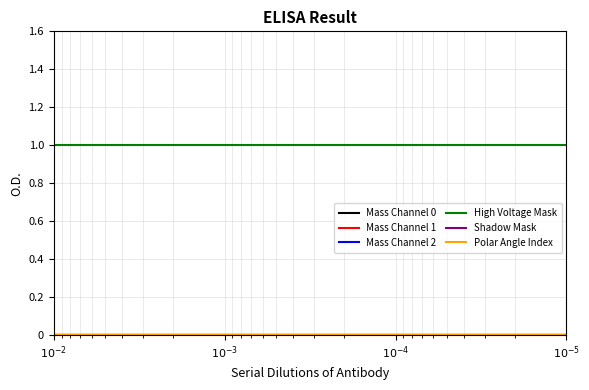

What are all the series names shown in the legend?

Mass Channel 0, Mass Channel 1, Mass Channel 2, High Voltage Mask, Shadow Mask, Polar Angle Index